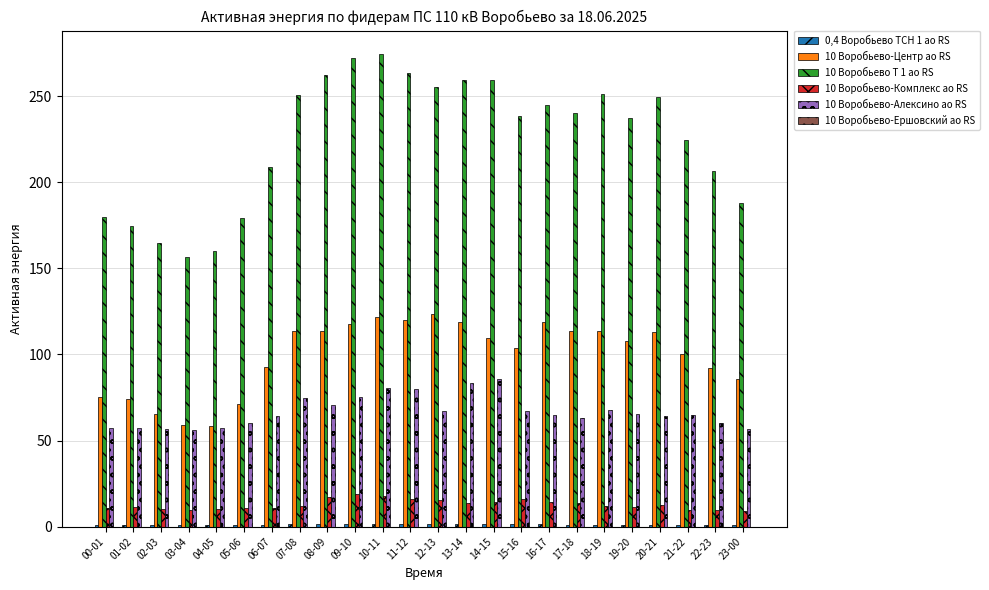

Which label corresponds to the largest value in the chart?

10-11